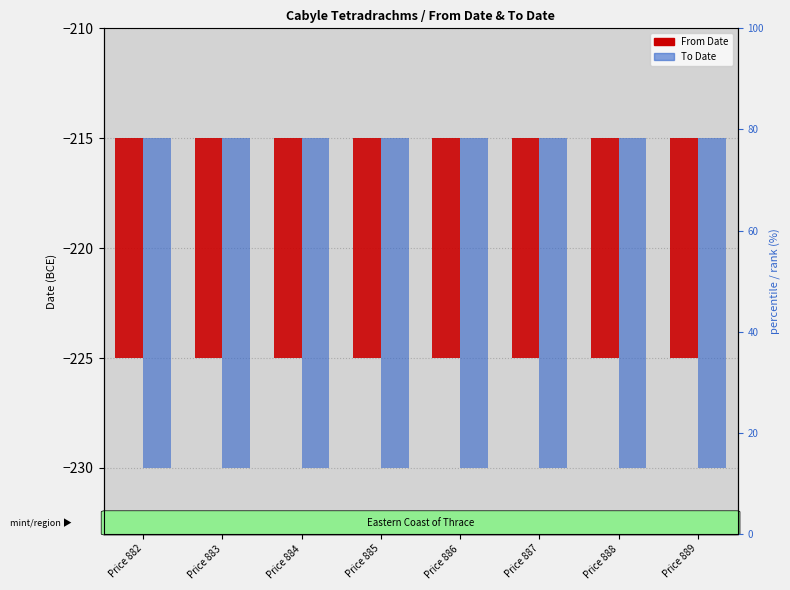

At which category is the sum across all series the highest?

Price 882